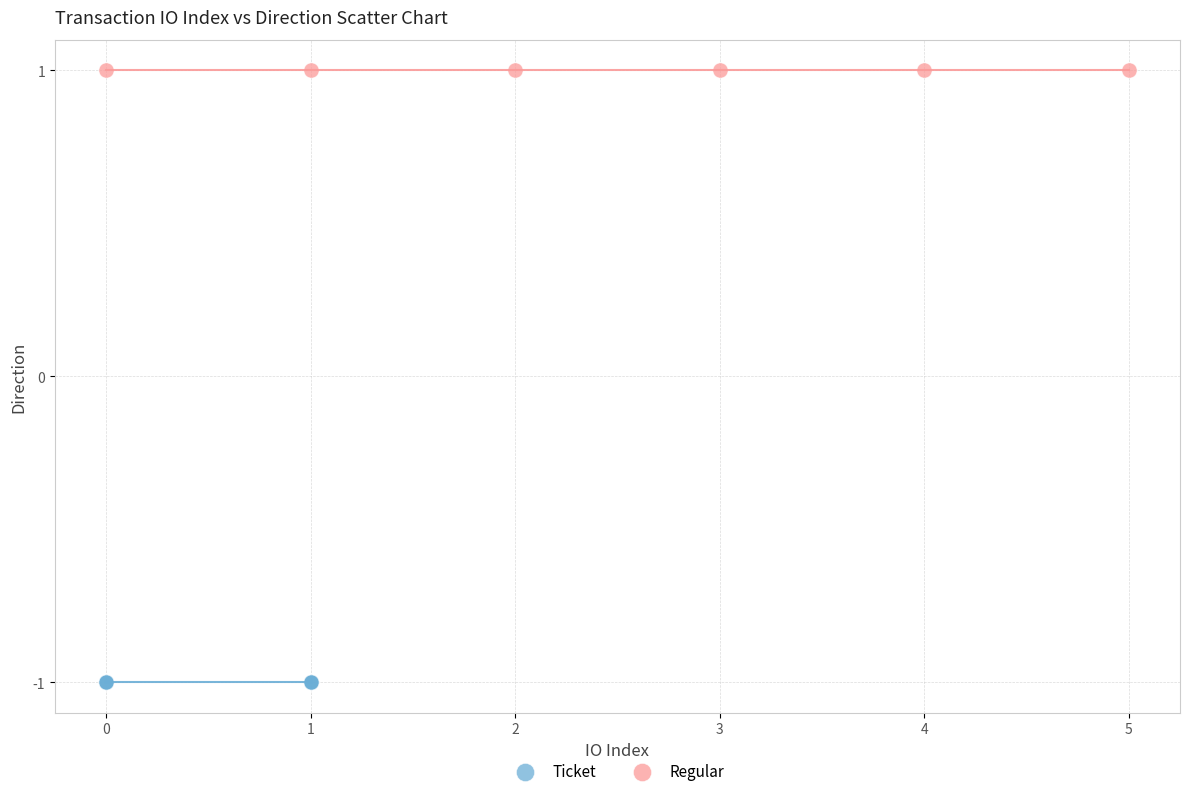

Which series reaches the minimum Y coordinate?

Ticket